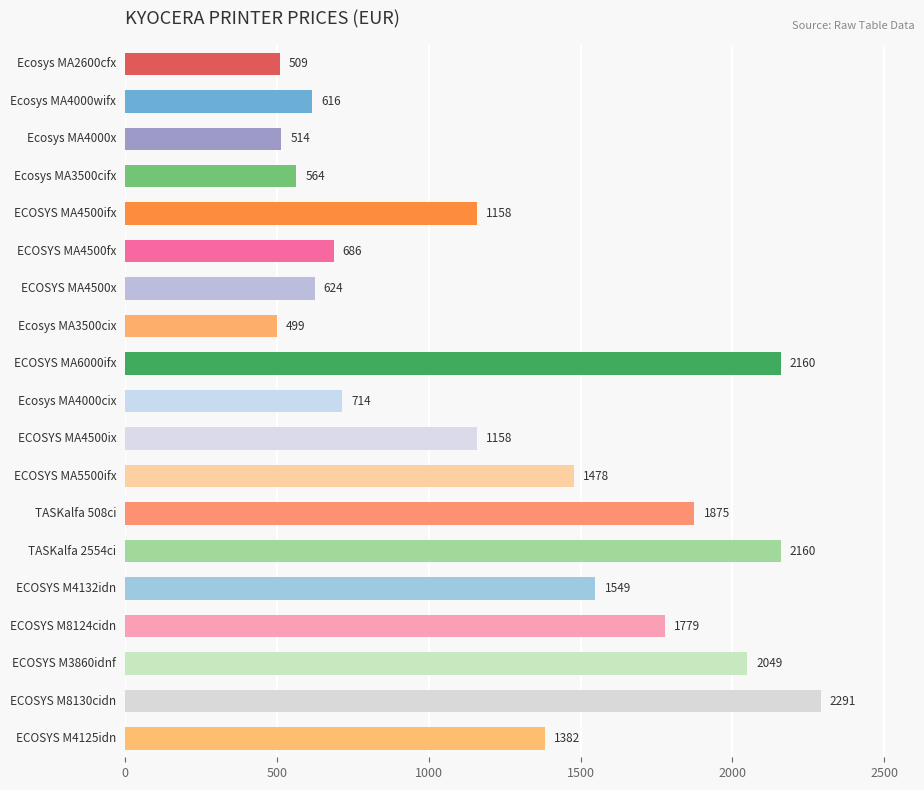

What is the maximum value shown in the chart?

2290.8